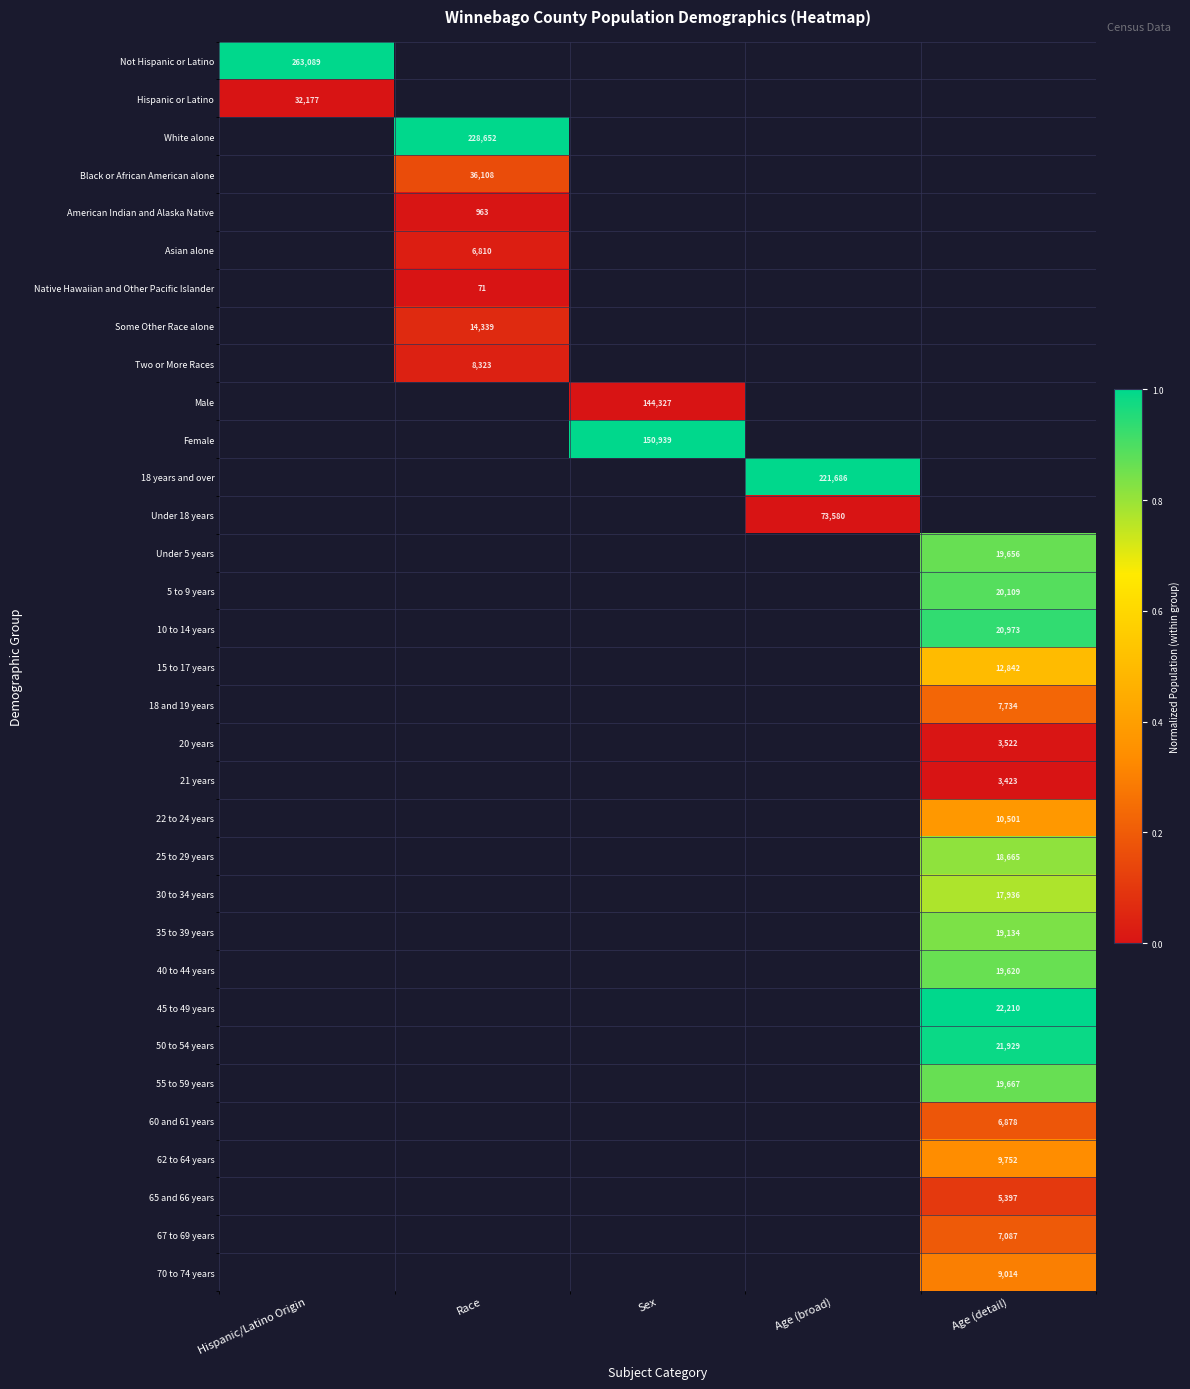

Which series has the widest spread of values?

Not Hispanic or Latino